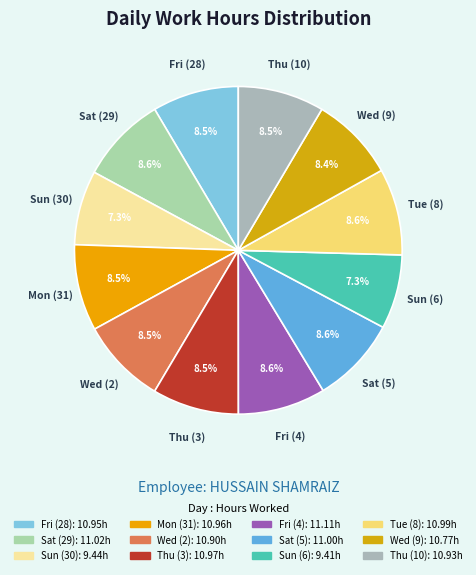

What percentage is the Wed (9) slice, to the nearest percent?

8%